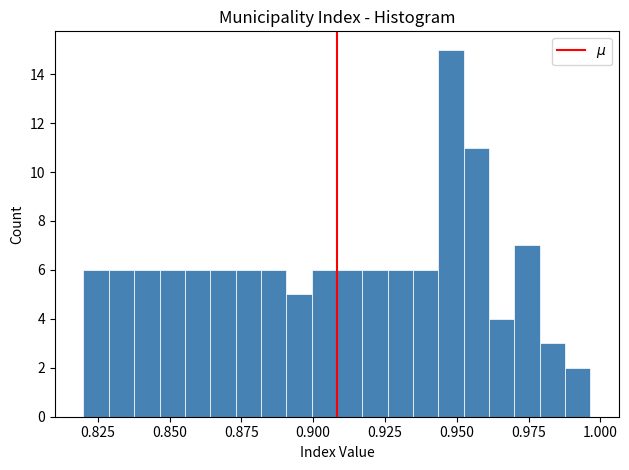

Around what value on the x-axis is the tallest bar? Give the approximate position of its centre, as read against the axis.

0.950